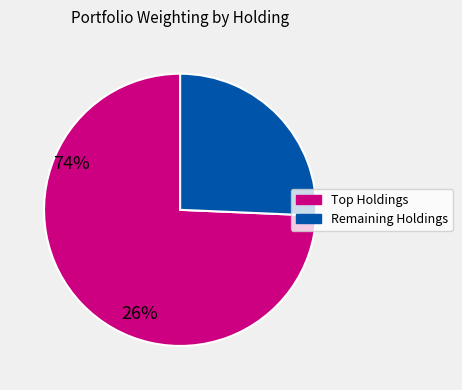

Does any single category account for the majority?

Yes